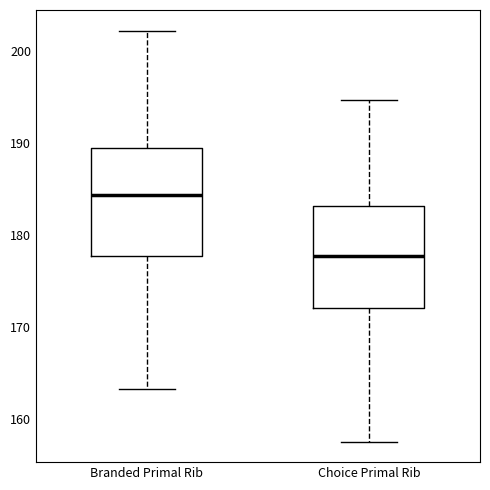

Which box's median line is the lowest?

Choice Primal Rib